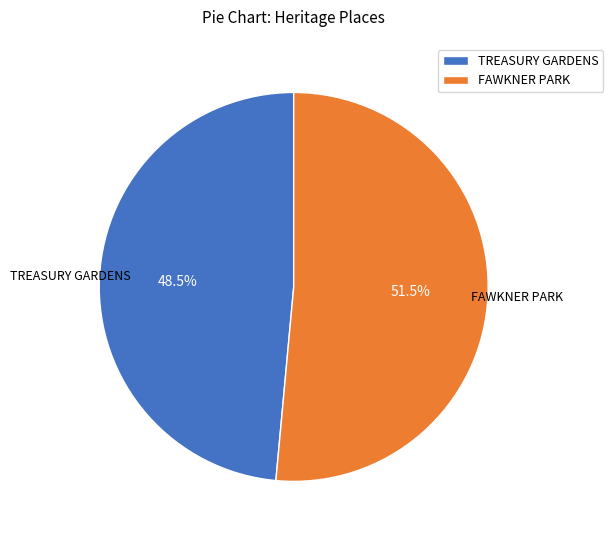

Between TREASURY GARDENS and FAWKNER PARK, which is larger?

FAWKNER PARK